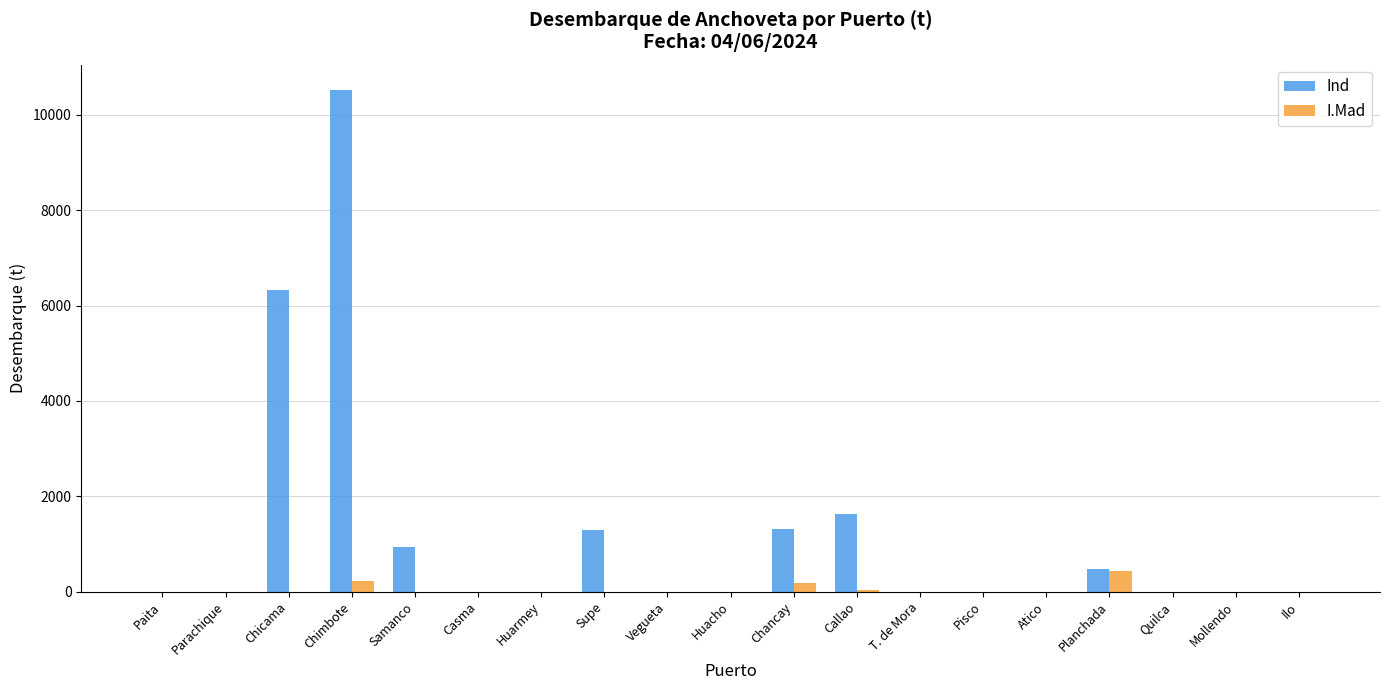

Between Parachique and Planchada, which series saw the biggest shift?

Ind